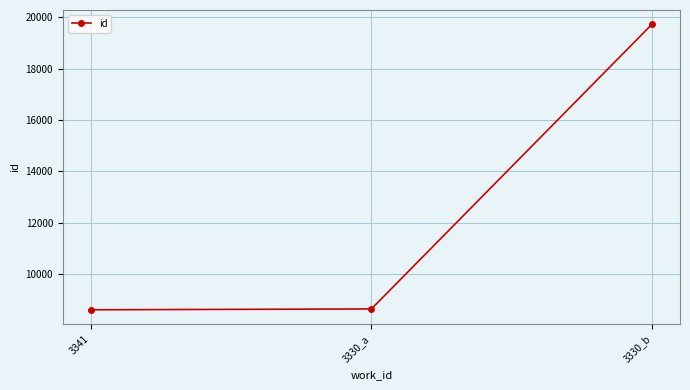

What is the average value?

12330